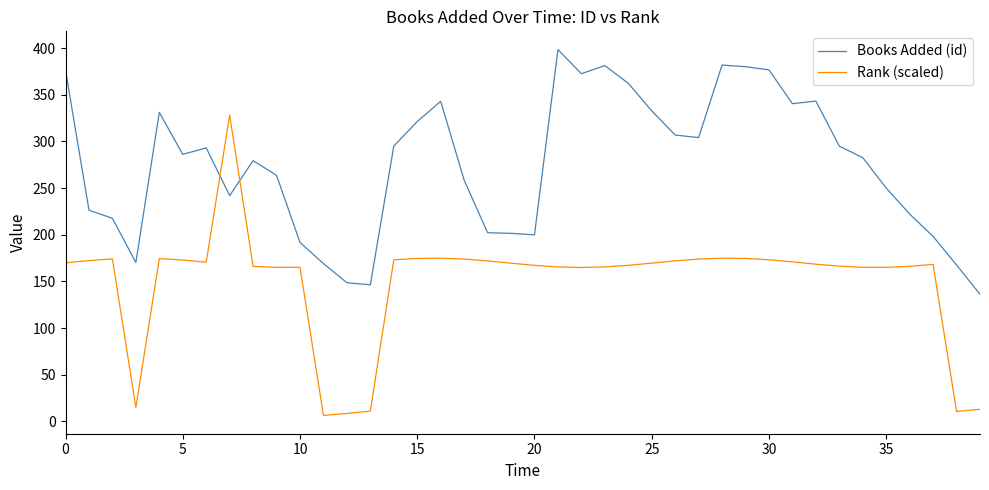

Which series ends up on top after the final intersection of Books Added (id) and Rank (scaled)?

Books Added (id)